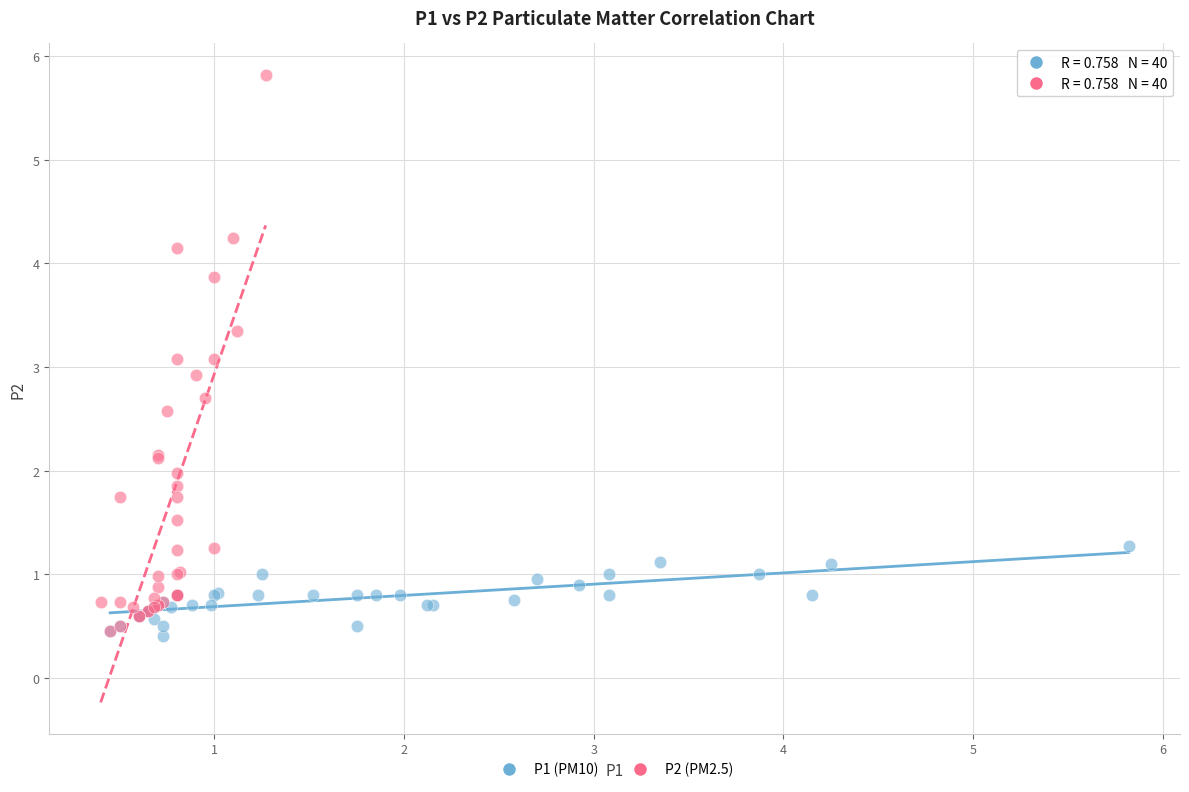

Which series reaches the maximum Y coordinate?

P2 (PM2.5)